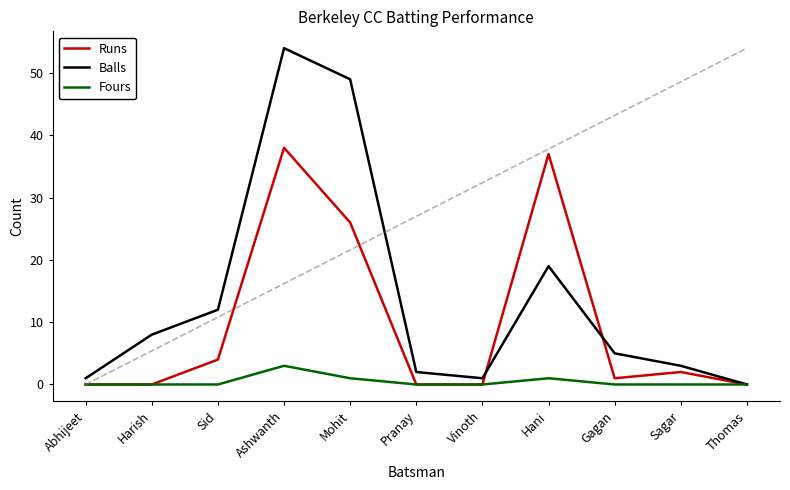

At Harish, list the series in order from smallest to largest.

Runs, Fours, Balls